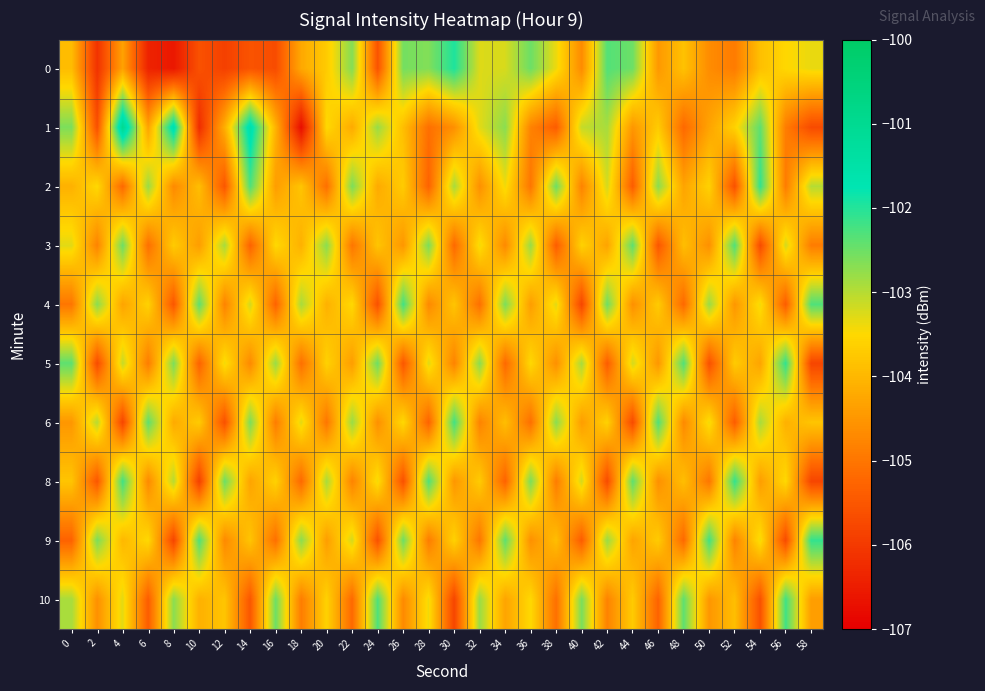

What is the total value across all series at 24?

-1040.4